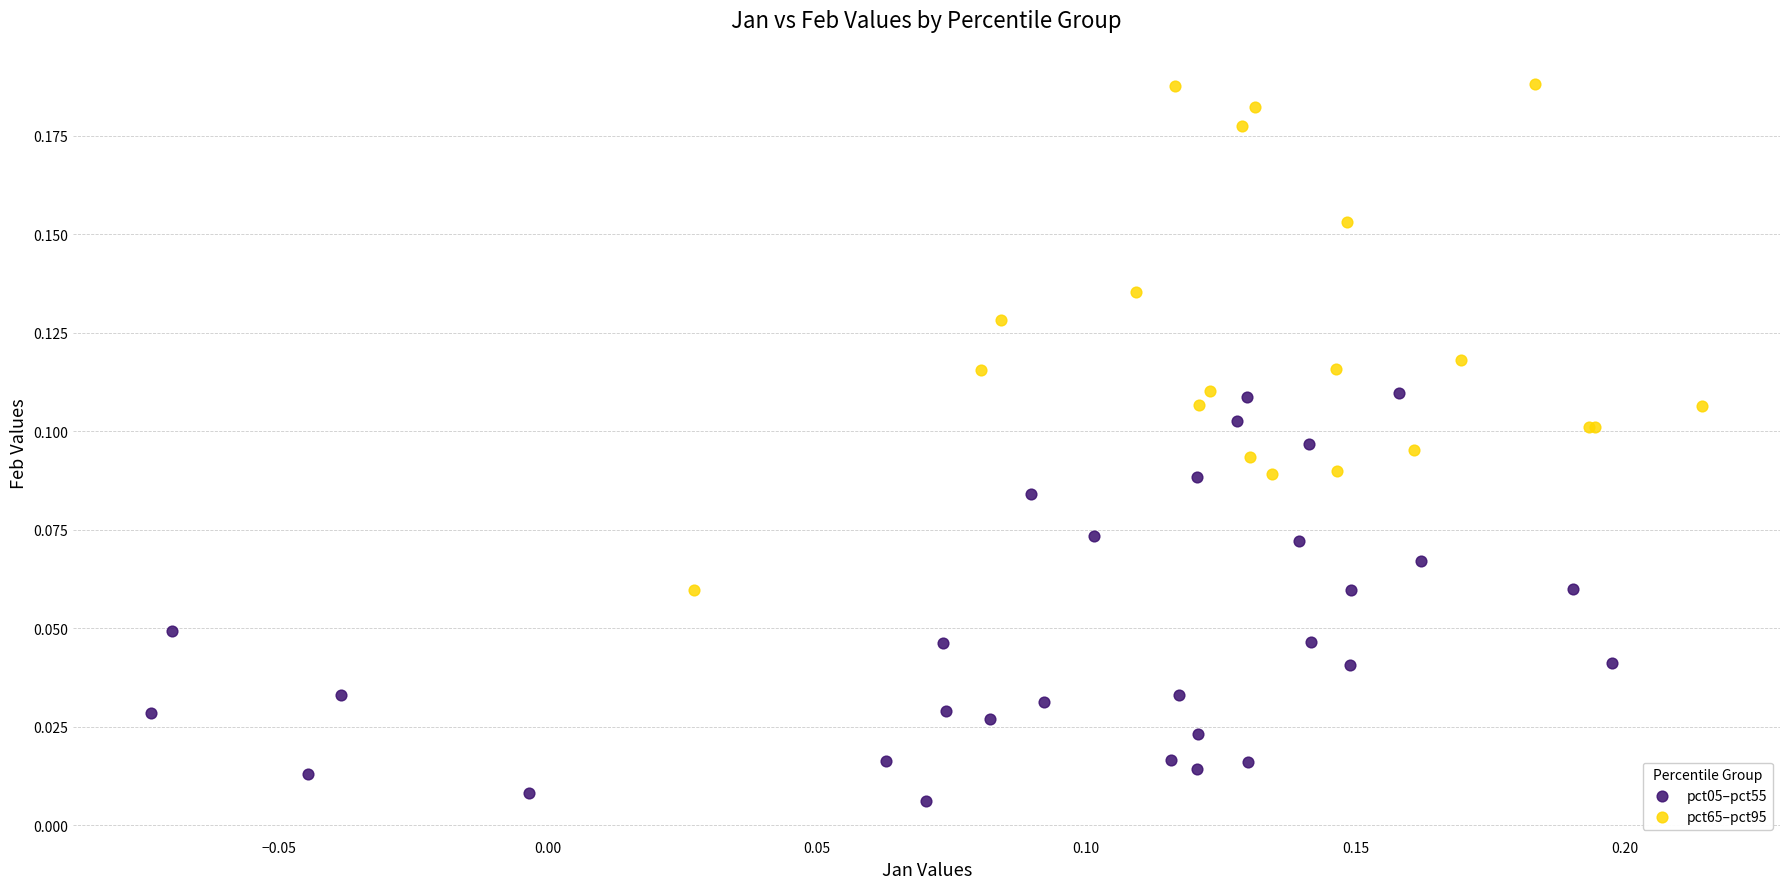

Which series reaches the minimum Y coordinate?

pct05–pct55